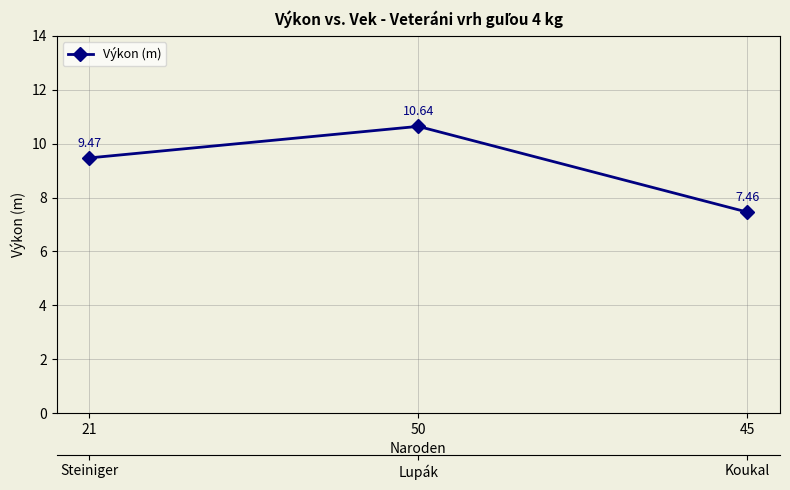

What is the difference between the maximum and minimum values?

3.2